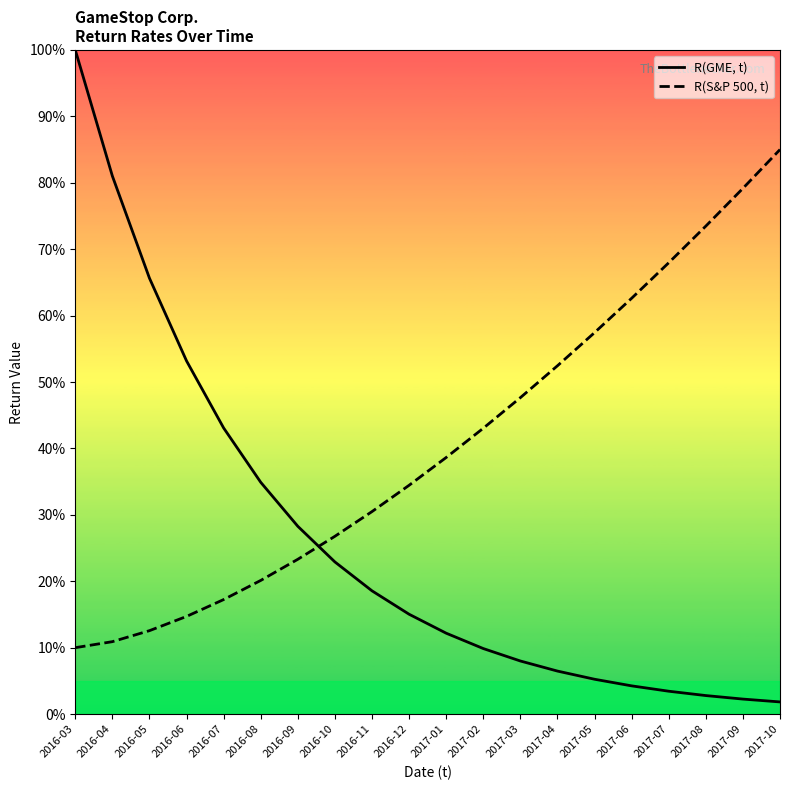

Which series has the largest range (max minus min)?

R(GME, t)